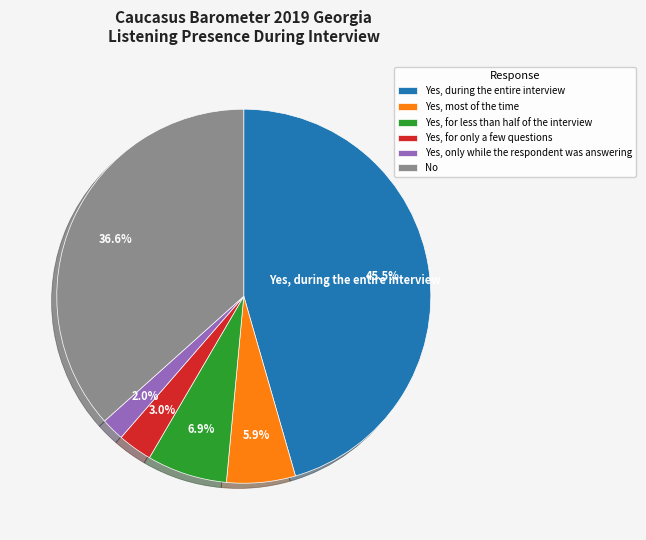

To the nearest percent, what percentage of the pie is Yes, most of the time?

6%